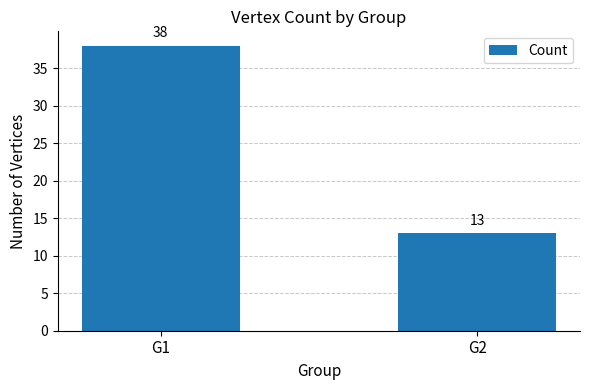

Between G1 and G2, which is larger?

G1